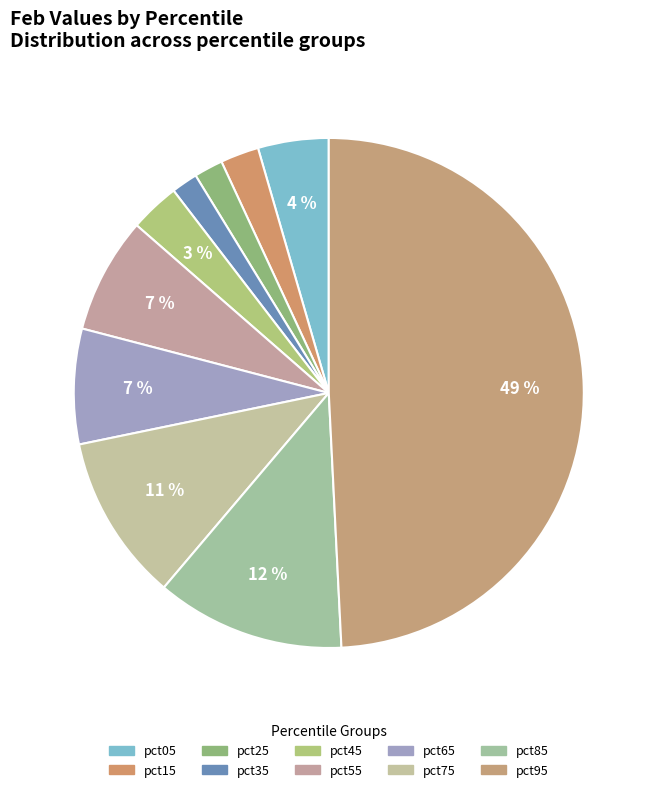

Do pct35 and pct05 together represent more than half of the pie?

No